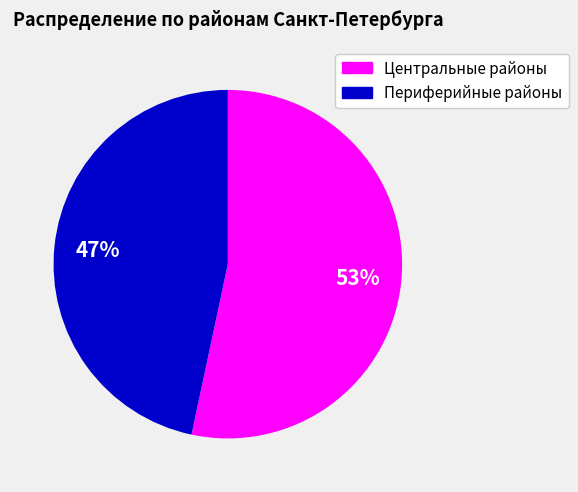

Is there any slice that represents more than half of the pie?

Yes